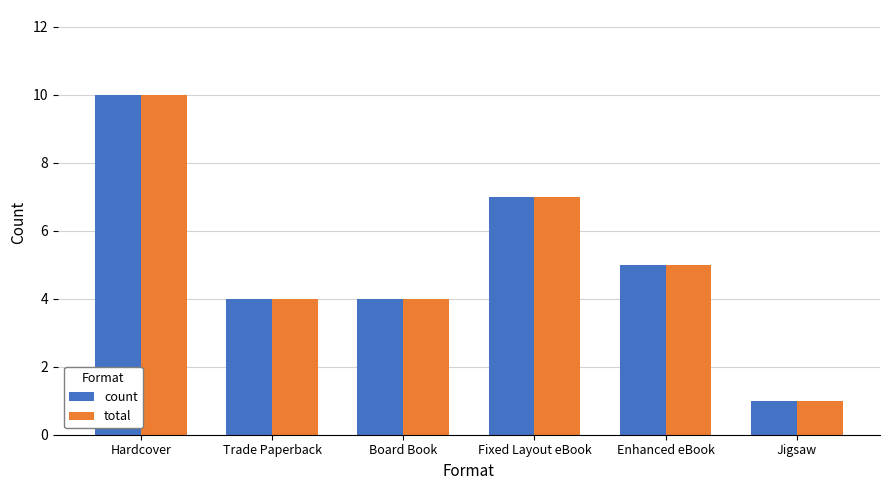

At which label does total reach its minimum?

Jigsaw